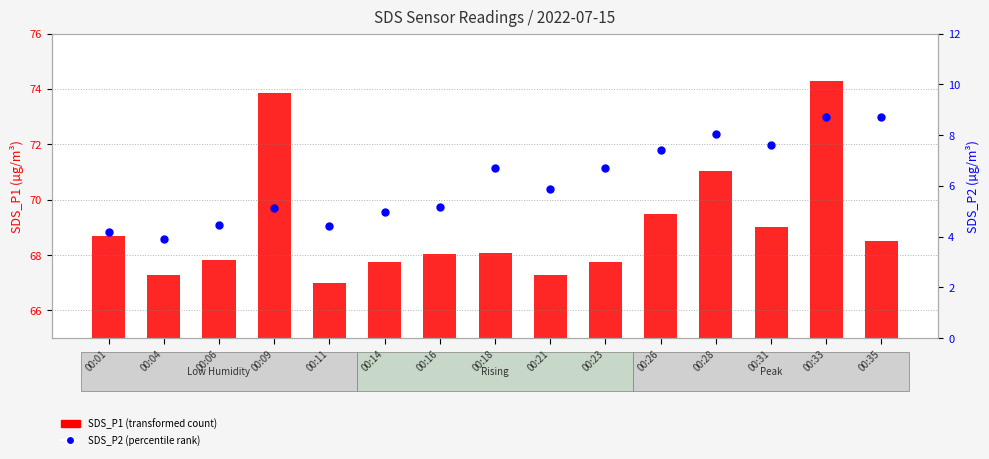

At which category is the sum across all series the highest?

00:33